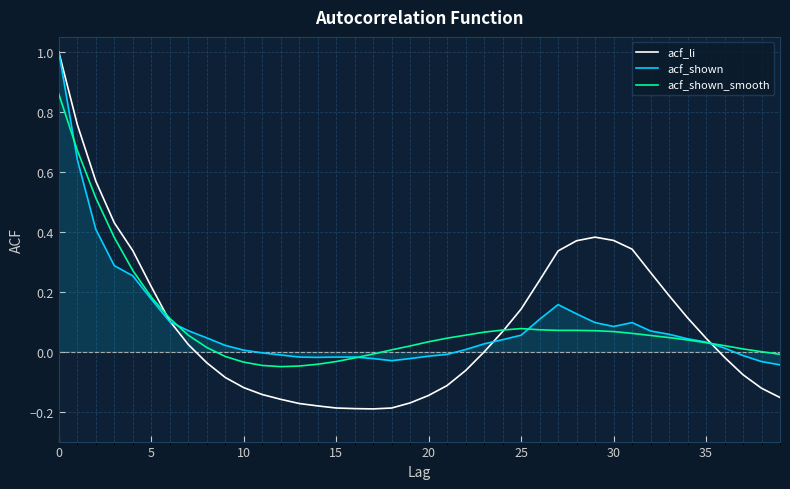

Which series ends up on top after the final intersection of acf_li and acf_shown?

acf_shown